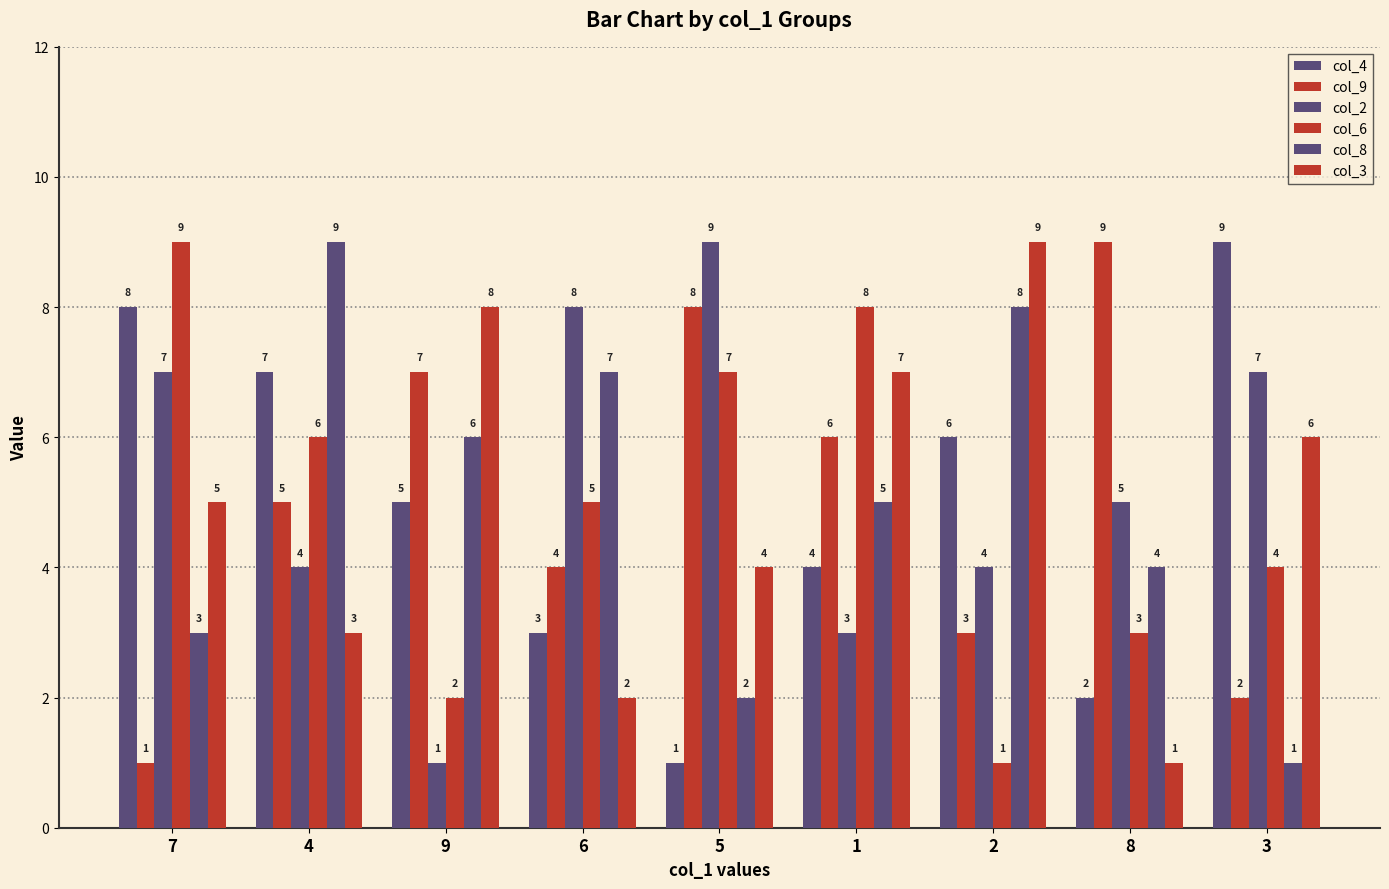

What is the label of the 4th bar from the left?

6